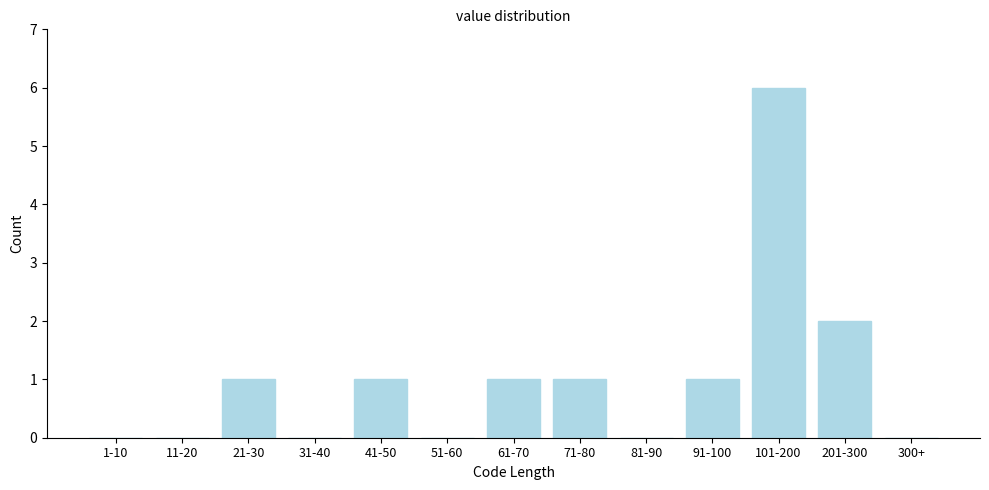

Reading left to right, what are all the values shown in this chart?

1-10=0	11-20=0	21-30=1	31-40=0	41-50=1	51-60=0	61-70=1	71-80=1	81-90=0	91-100=1	101-200=6	201-300=2	300+=0